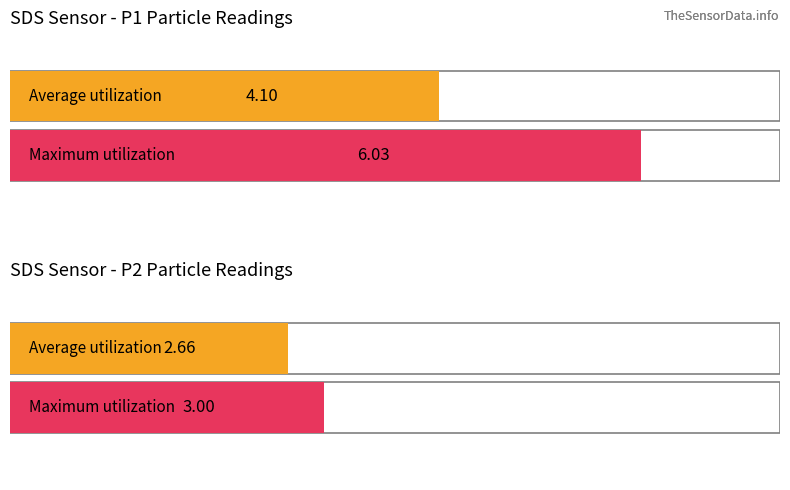

Which series has the largest range (max minus min)?

SDS_P1